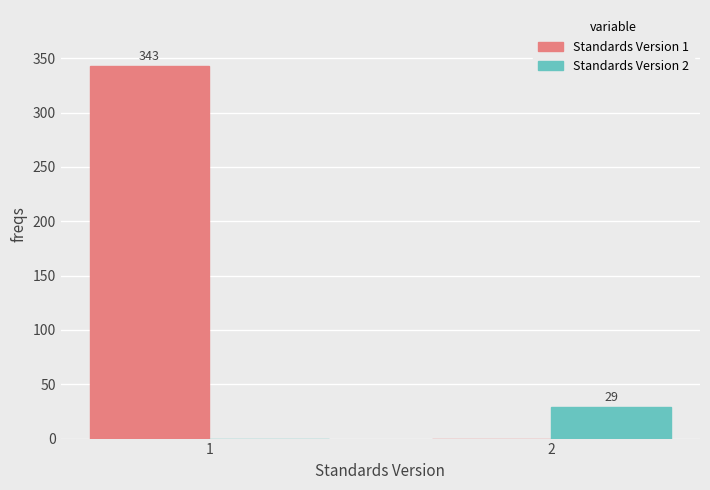

Reading right to left, list all the values displayed in this chart.

Standards Version 1: 2=0	1=343
Standards Version 2: 2=29	1=0